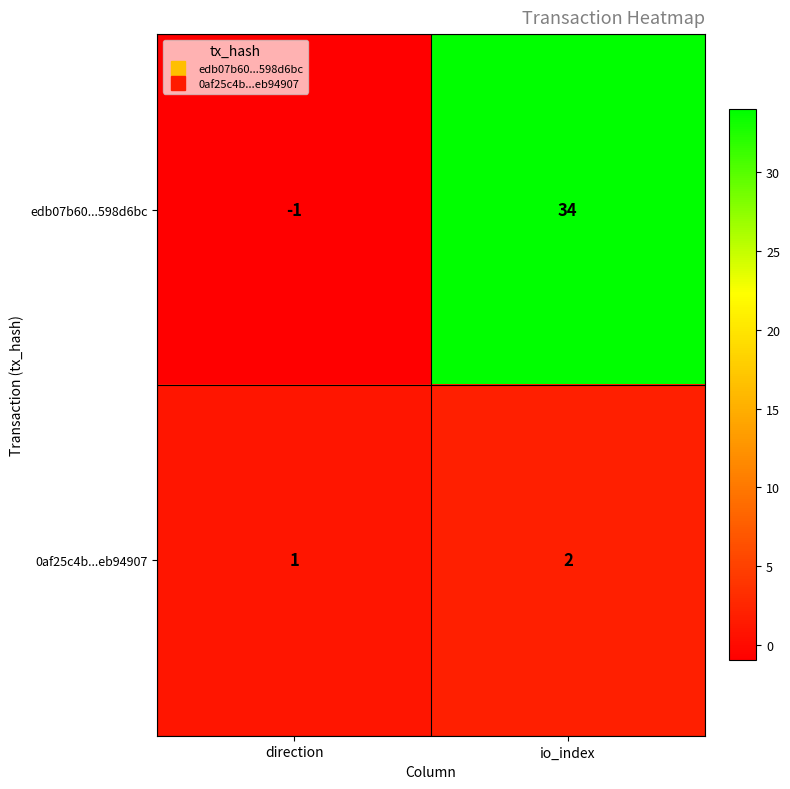

Rank the series by their maximum value, from lowest to highest.

0af25c4b...eb94907, edb07b60...598d6bc